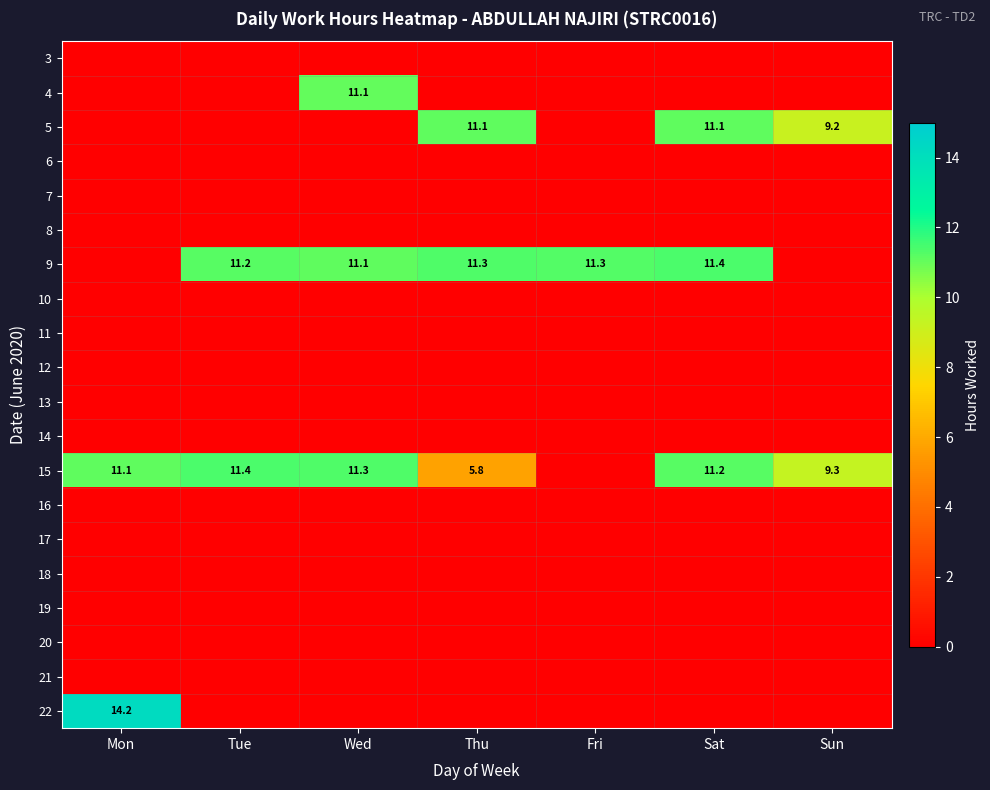

Is it true that 9 equals 15.4 at Wed?

False